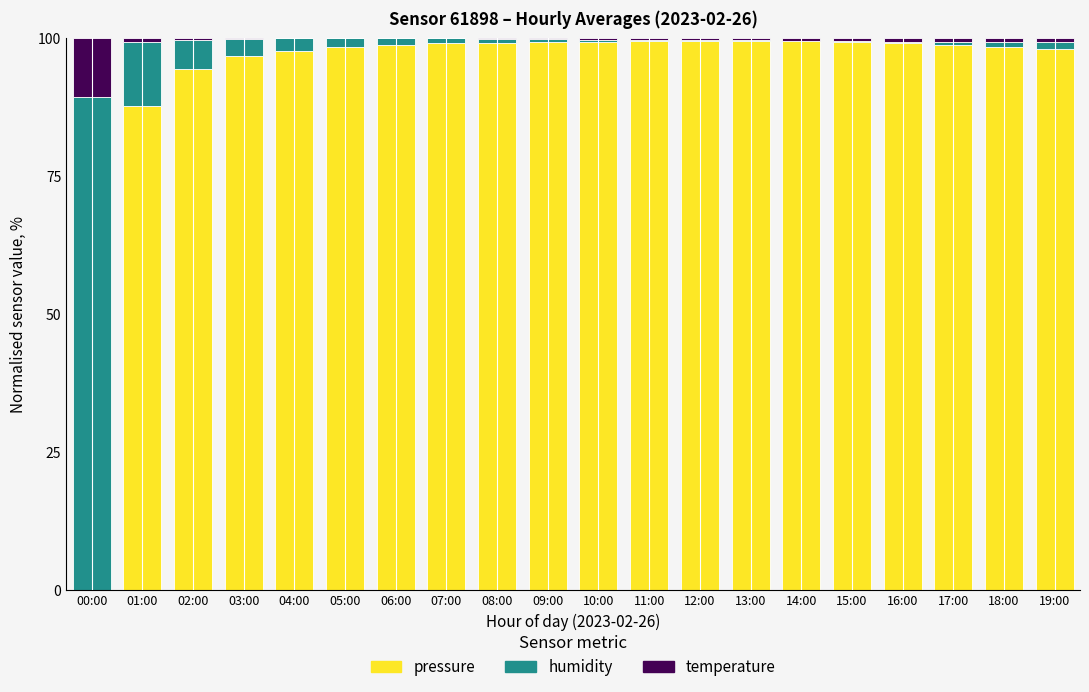

The value of pressure at 12:00 is 138.7. True or false?

False